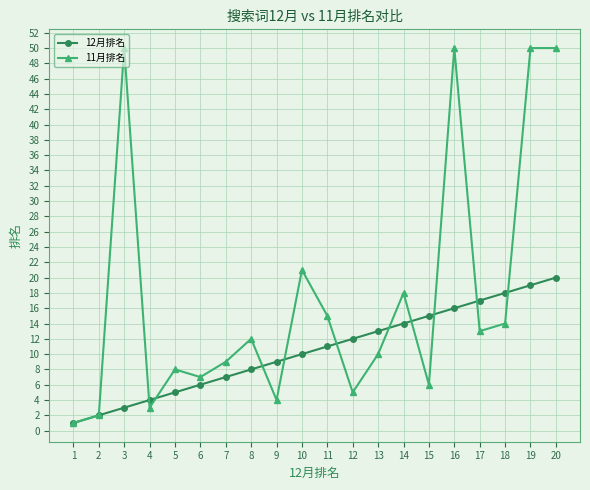

What is the value of the 11月排名 point at the 16th from the left?

50